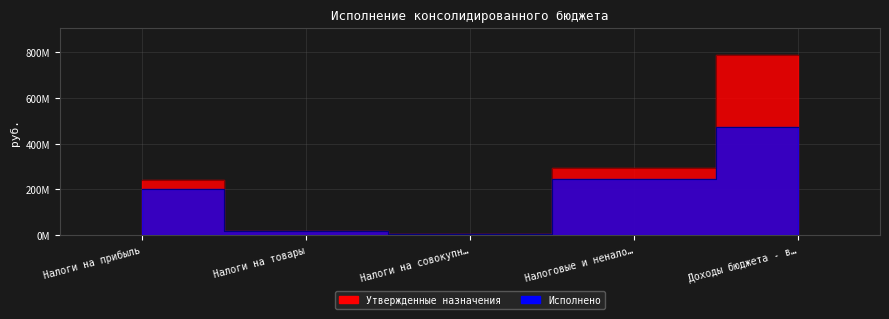

At Налоги на прибыль, list the series in order from smallest to largest.

Исполнено, Утвержденные назначения